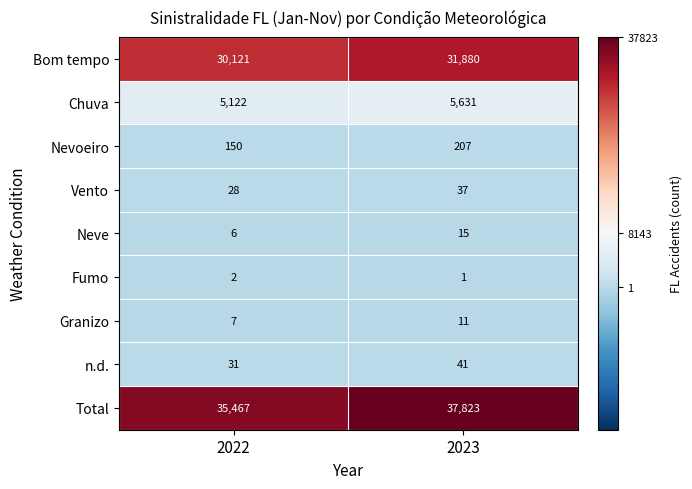

Reading left to right, list all the values displayed in this chart.

Bom tempo: 2022=30121	2023=31880
Chuva: 2022=5122	2023=5631
Nevoeiro: 2022=150	2023=207
Vento: 2022=28	2023=37
Neve: 2022=6	2023=15
Fumo: 2022=2	2023=1
Granizo: 2022=7	2023=11
n.d.: 2022=31	2023=41
Total: 2022=35467	2023=37823